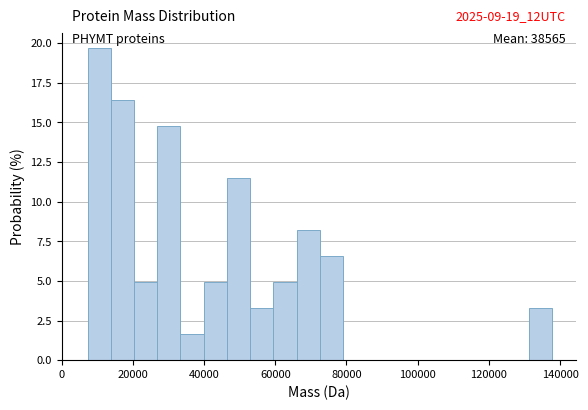

Around what value on the x-axis is the tallest bar? Give the approximate position of its centre, as read against the axis.

10000